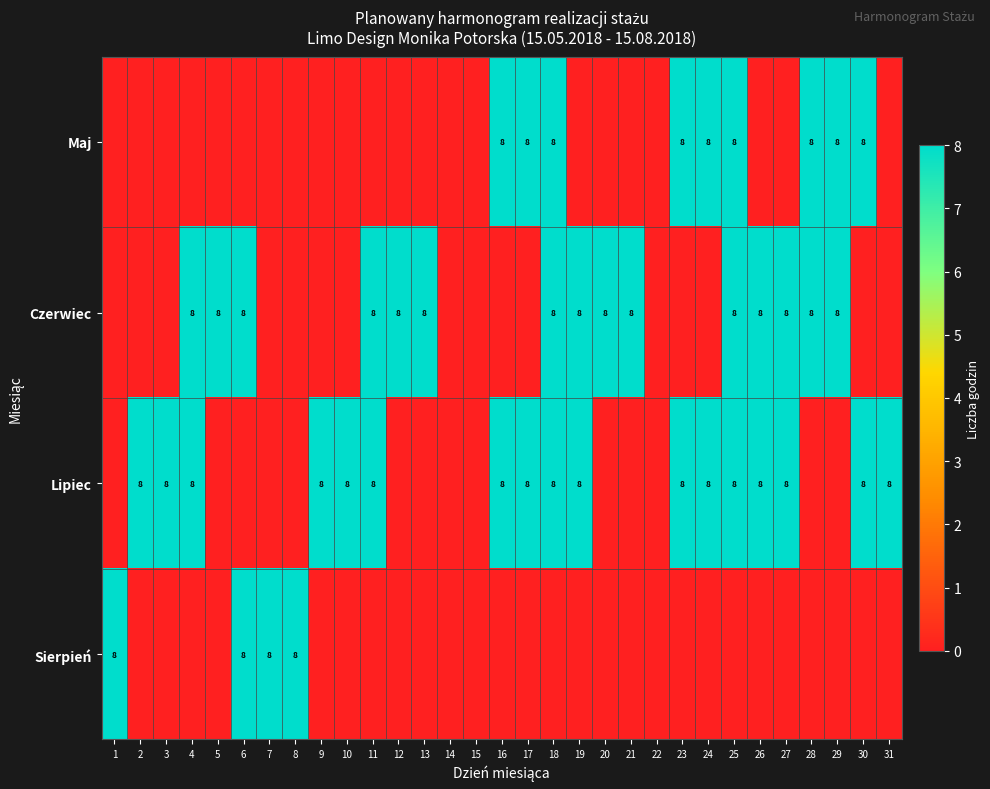

True or false: Czerwiec has a value of 13 at 4.

False